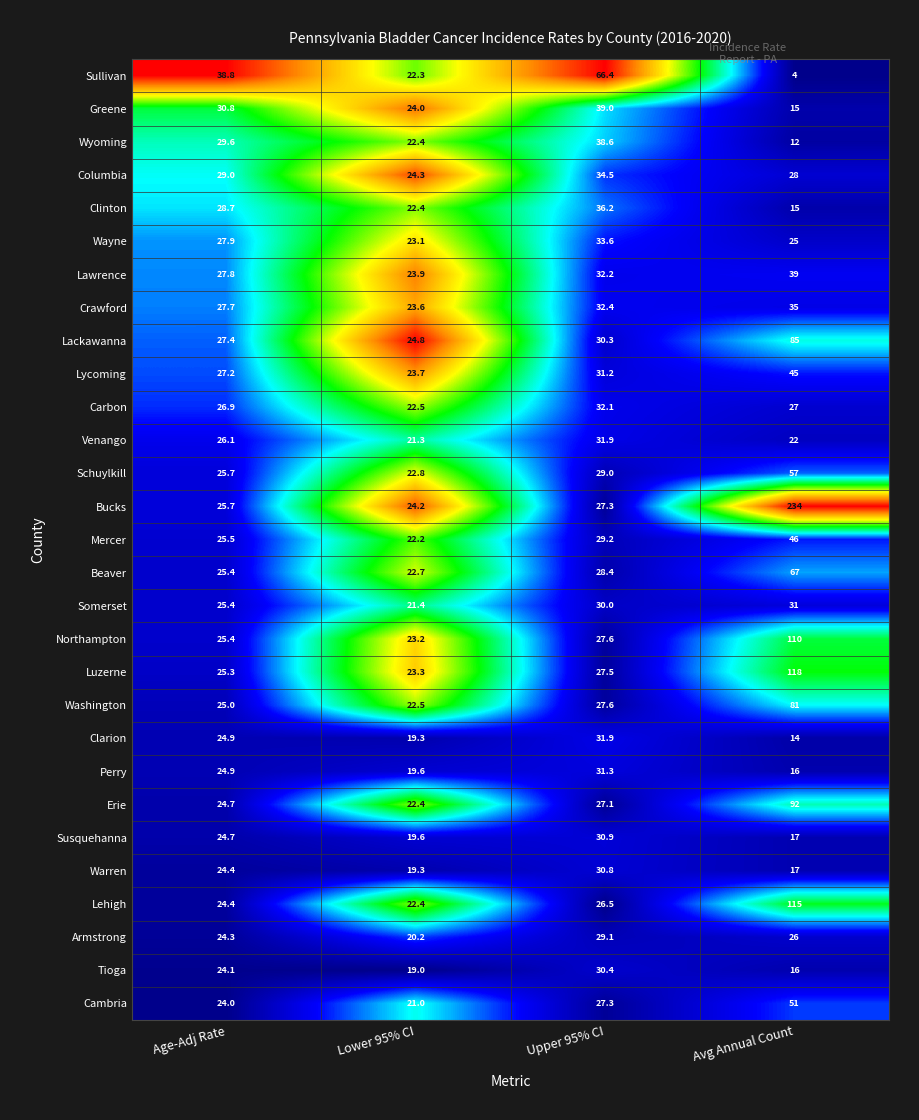

Is the value of Luzerne at Upper 95% CI greater than the value of Lackawanna at Upper 95% CI?

No